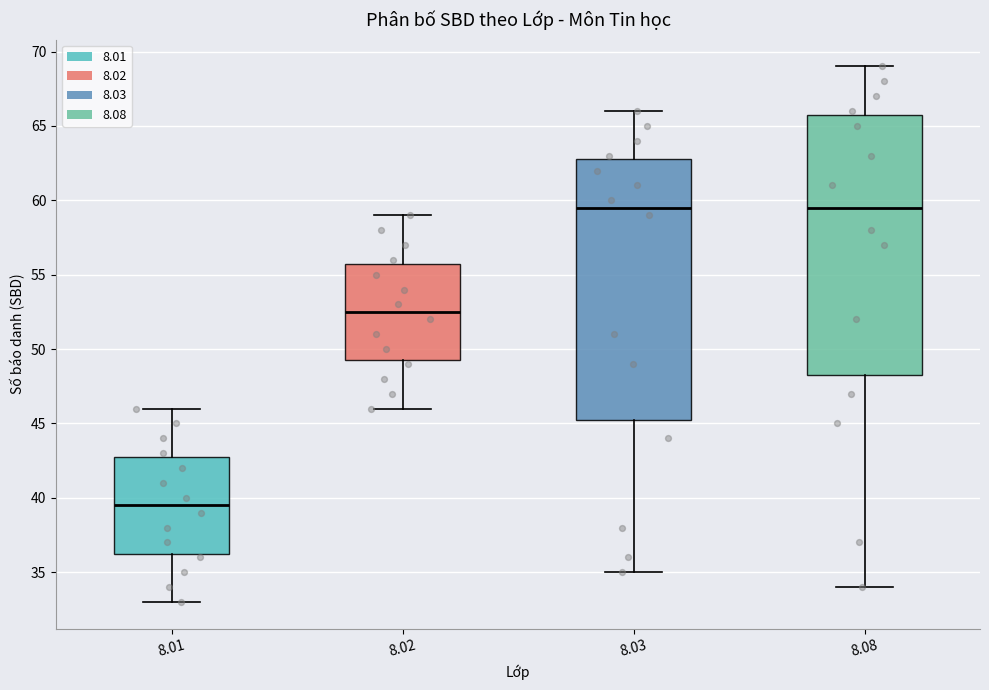

Reading left to right, transcribe this box plot: for each box, give where its median line is, the range the box spans, and where its two whiskers end, as read against the y-axis. The values are not printed on the chart, so give them approximately, as read against the axis.

8.01: median 39.5, box 36.5 to 43.0, whiskers 33.0 to 46.0
8.02: median 52.5, box 49.5 to 56.0, whiskers 46.0 to 59.0
8.03: median 59.5, box 45.5 to 63.0, whiskers 35.0 to 66.0
8.08: median 59.5, box 48.5 to 66.0, whiskers 34.0 to 69.0